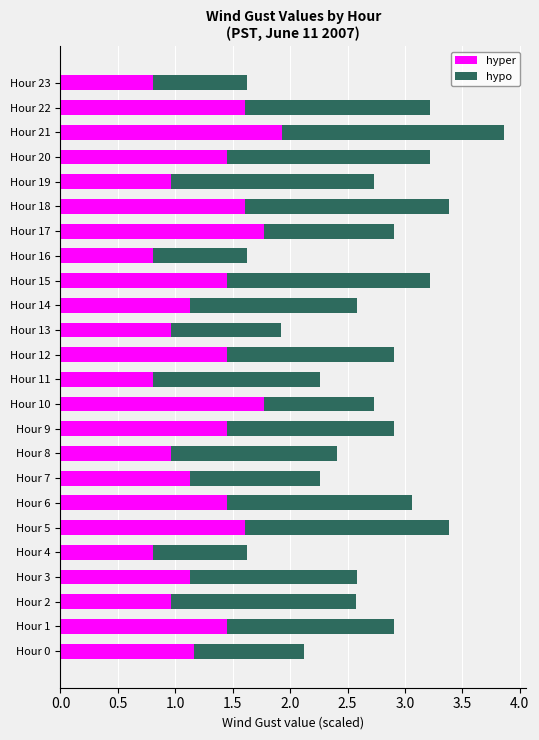

What is the maximum value for hyper?

1.9